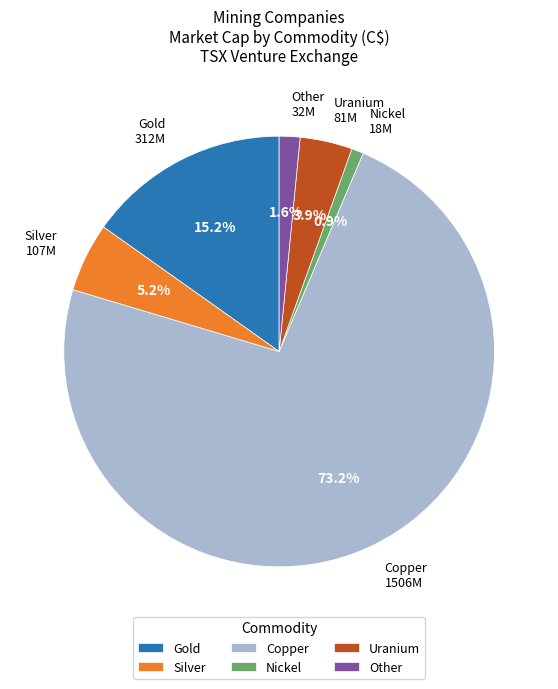

To the nearest percent, what is the combined percentage of Gold and Other?

17%